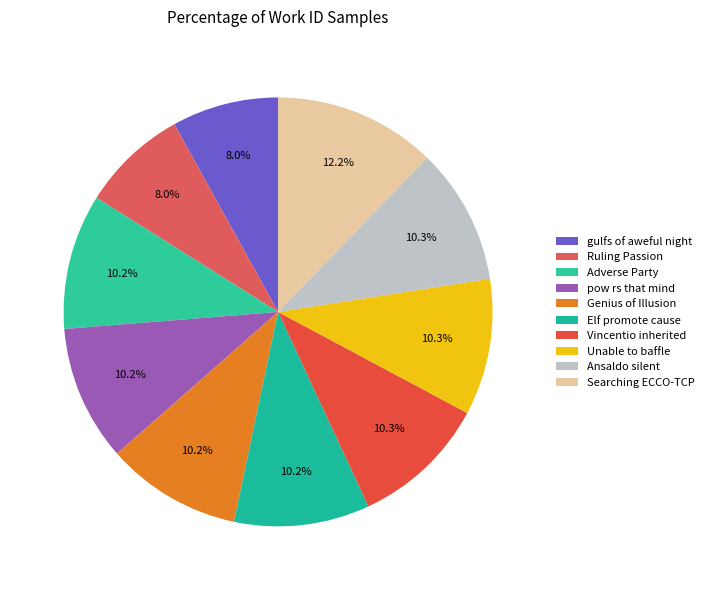

Is the sum of Genius of Illusion and gulfs of aweful night greater than half?

No